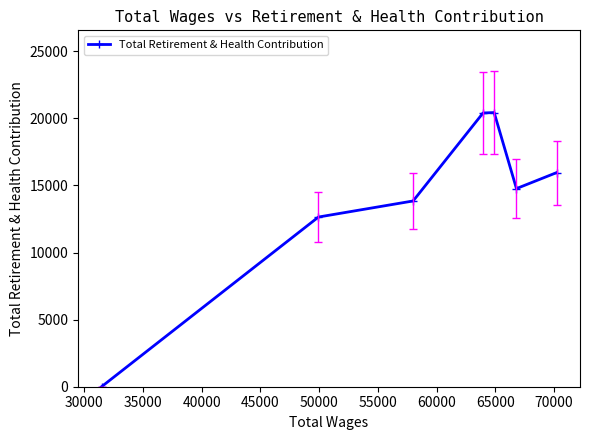

What is the average value?

14006